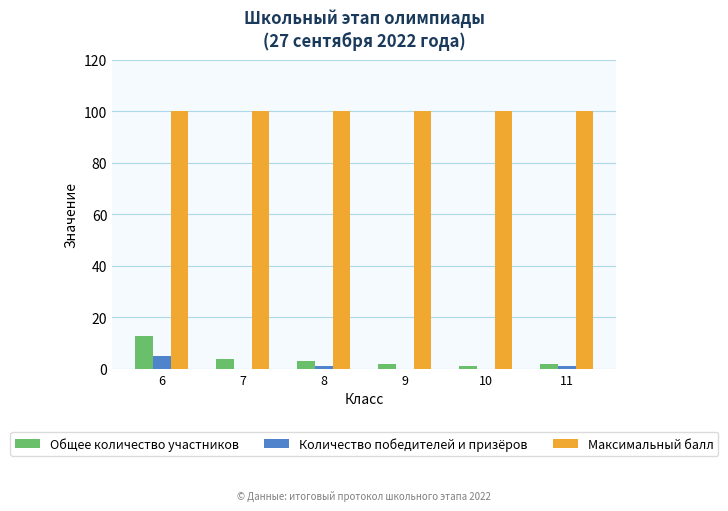

Reading left to right, transcribe all the data shown in this chart.

Общее количество участников: 13	4	3	2	1	2
Количество победителей и призёров: 5	0	1	0	0	1
Максимальный балл: 100	100	100	100	100	100